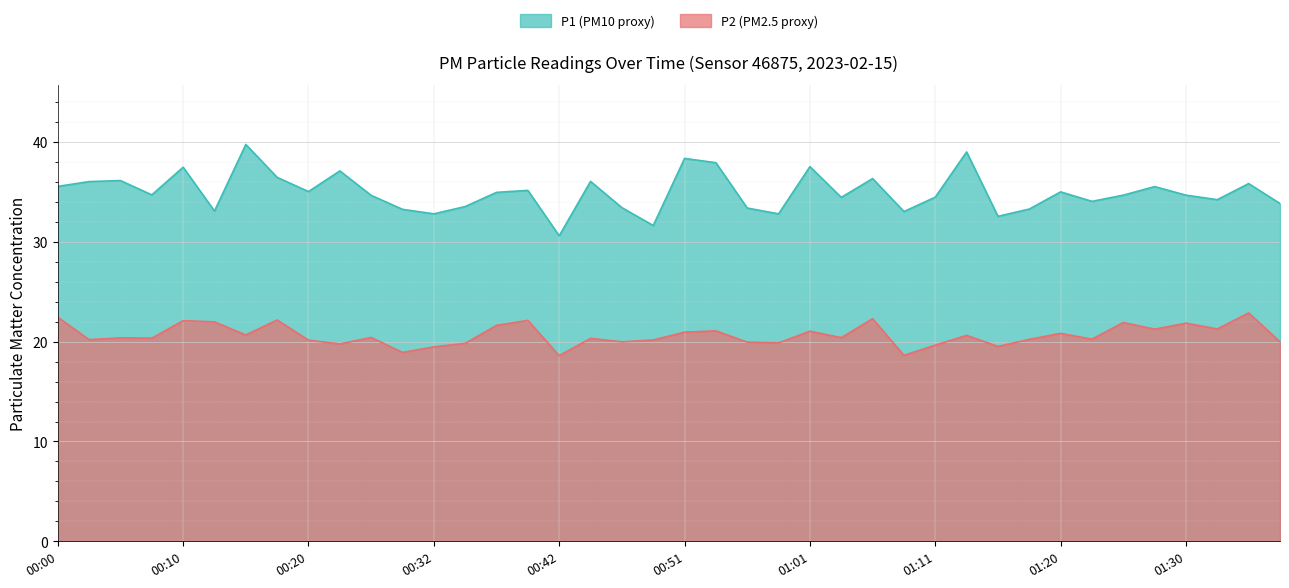

True or false: P1 and P2 intersect in this chart.

False